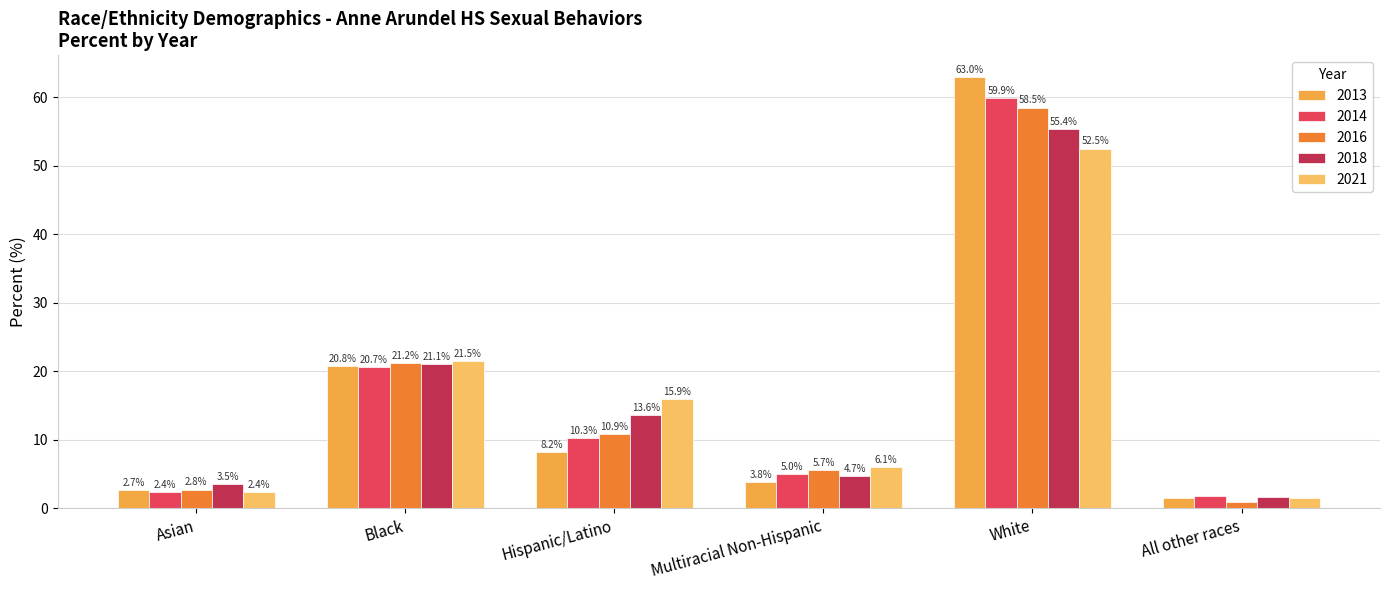

How many data points in 2013 are above 8?

3